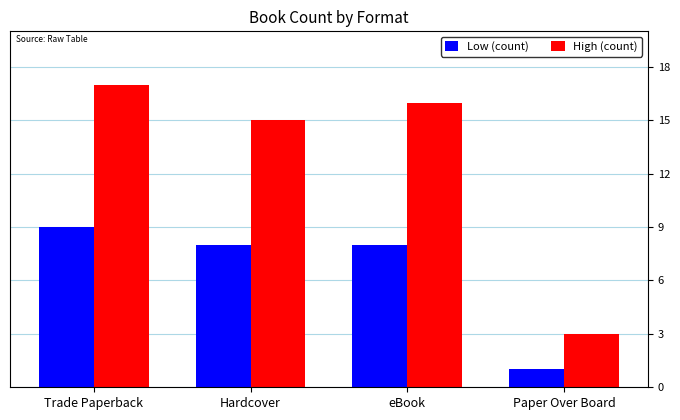

Which series has the widest spread of values?

High (count)